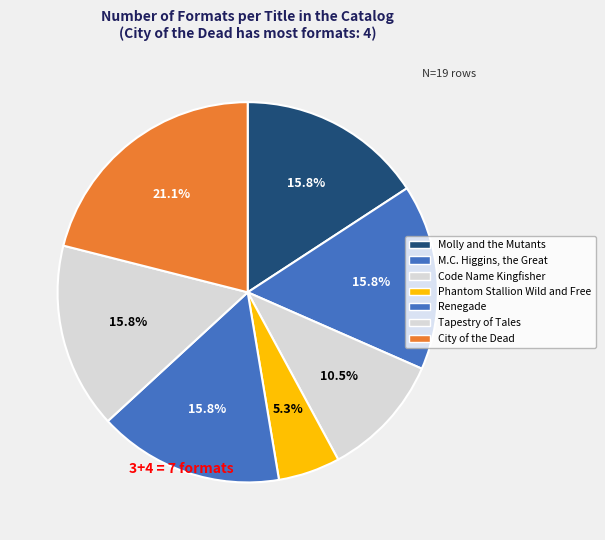

The M.C. Higgins, the Great slice represents 16% of the pie. True or false?

True